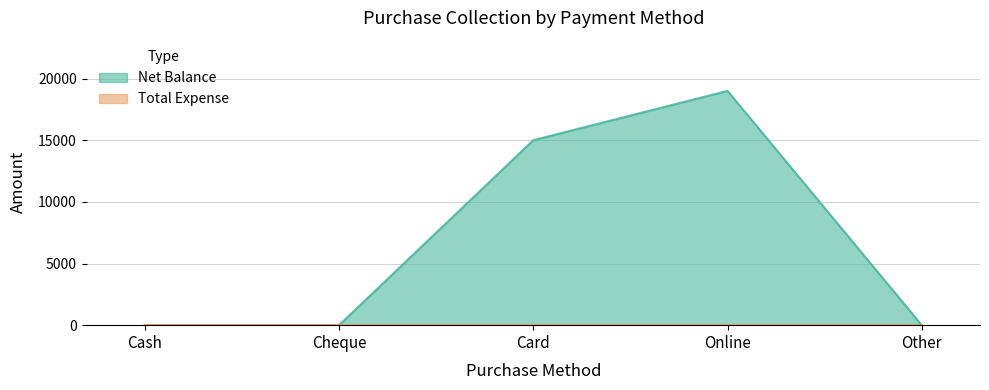

What is the change in value from Cheque to Online?

+19000